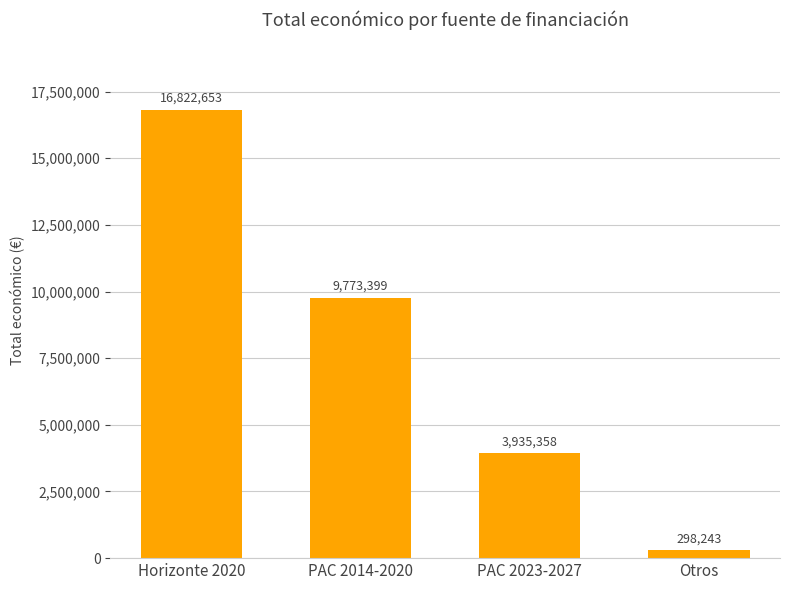

What is the difference between the values at Horizonte 2020 and PAC 2014-2020?

7049254